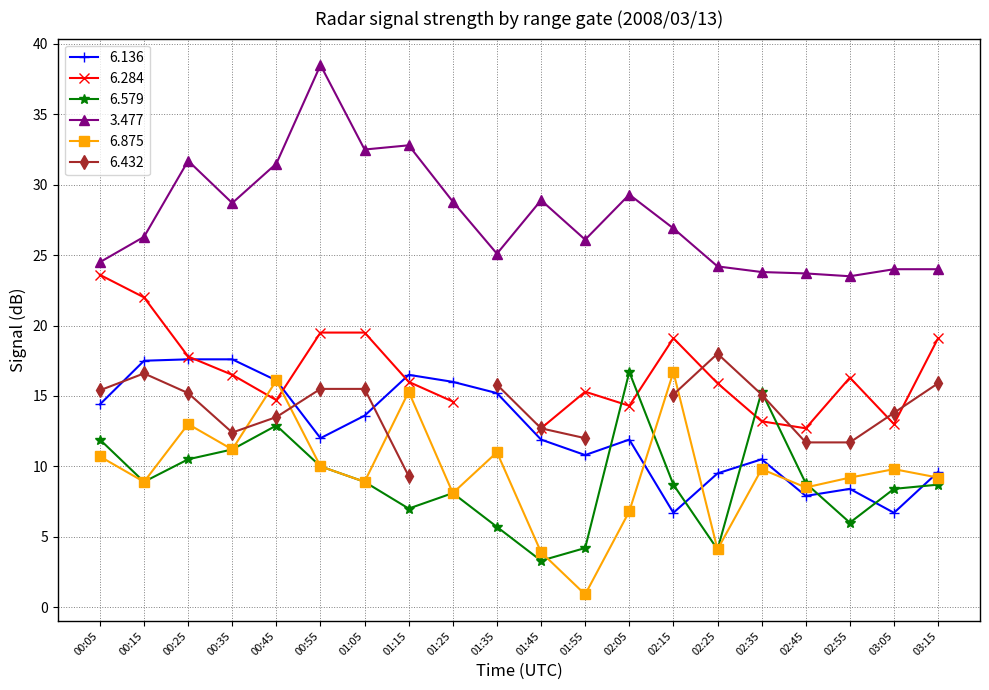

Is the value of 6.579 at 00:55 greater than the value of 6.136 at 03:15?

Yes